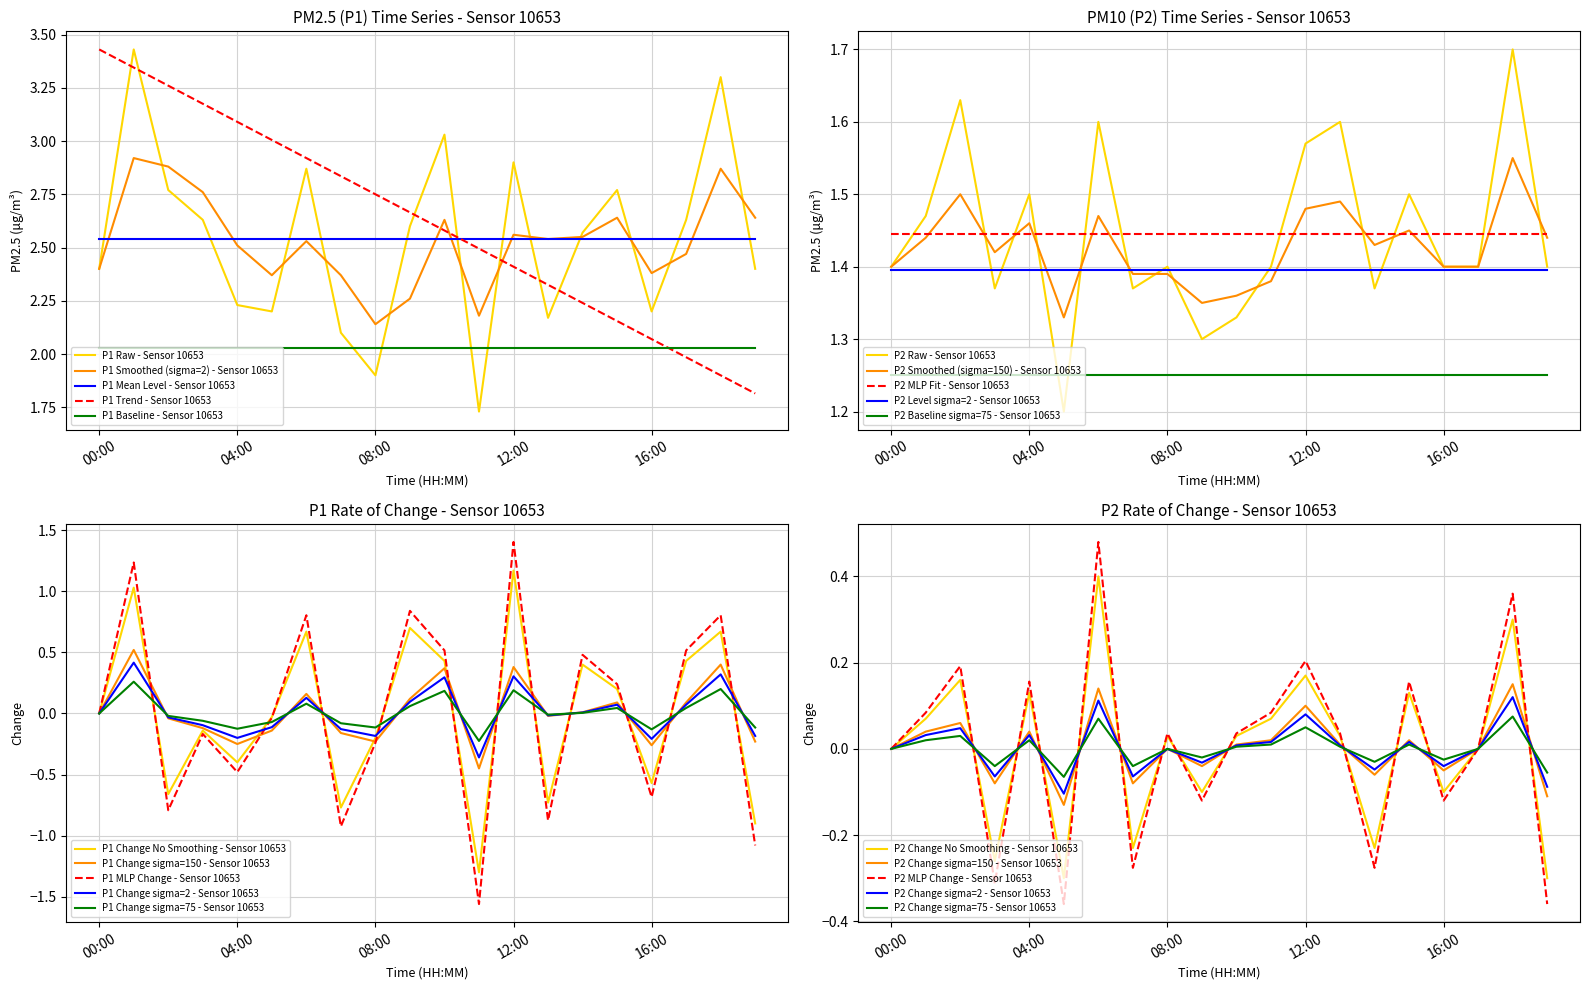

At 07:00, list the series in order from largest to smallest.

P1_smooth, P1, P2_smooth, P2